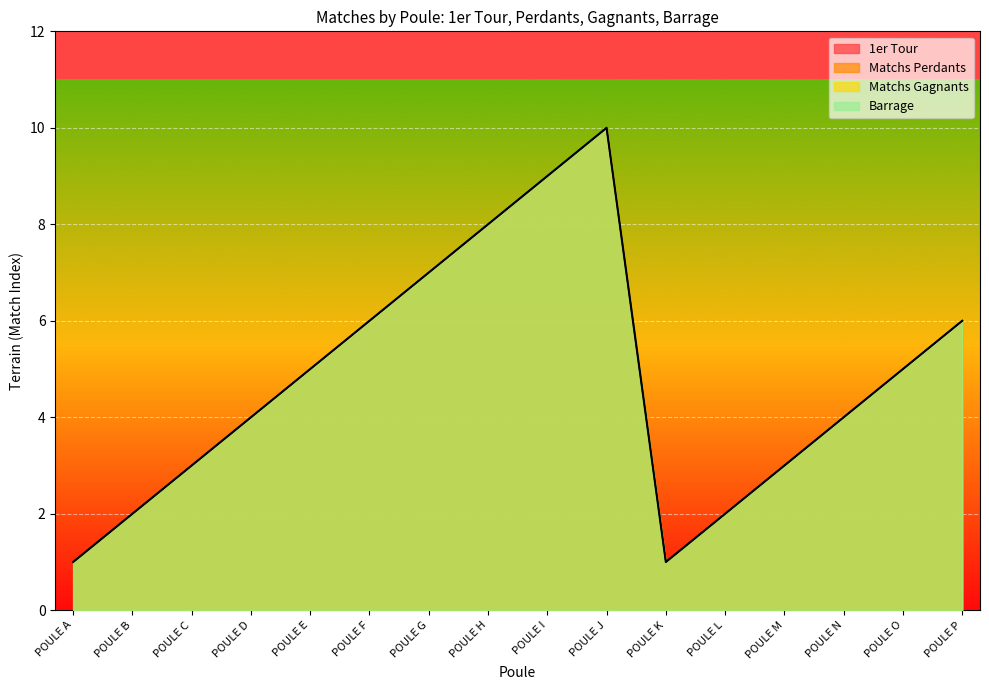

What is the smallest value displayed?

1